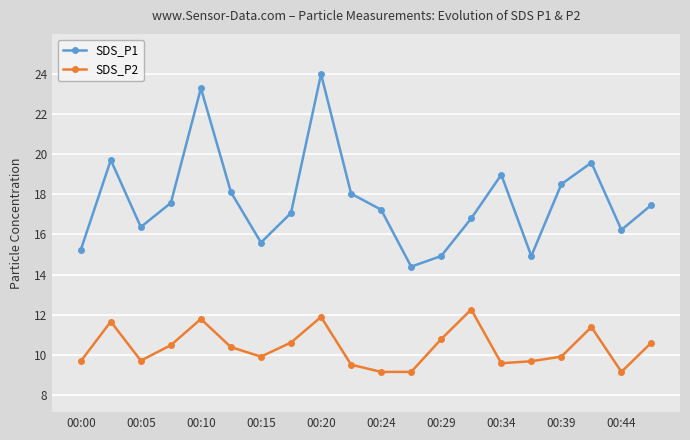

Which series has the largest range (max minus min)?

SDS_P1